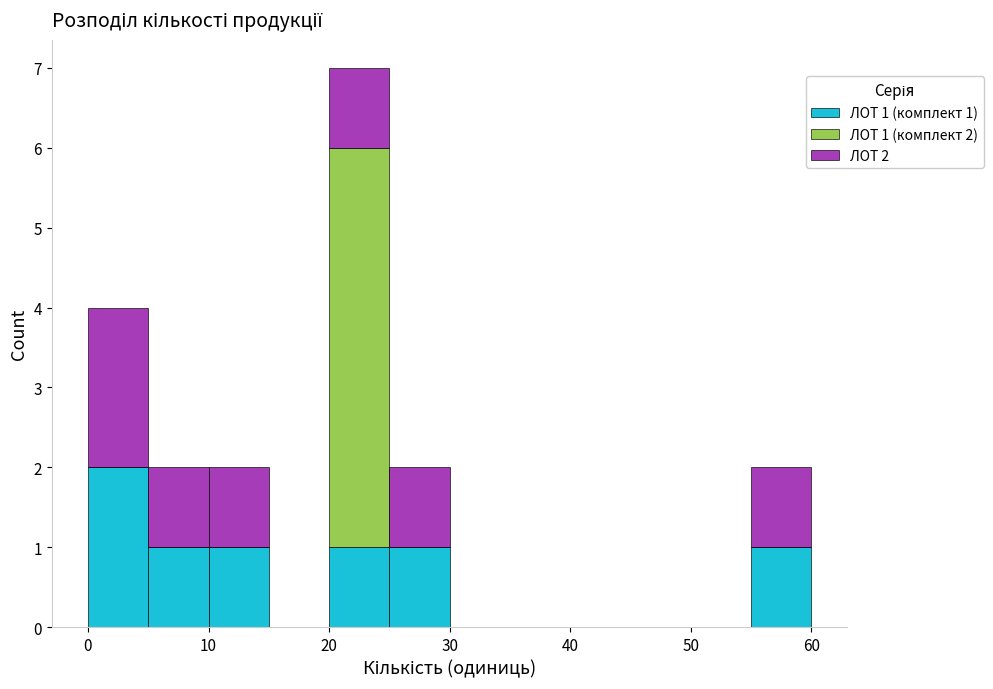

Which range on the x-axis has the tallest stacked bar (by total height)?

20 to 25